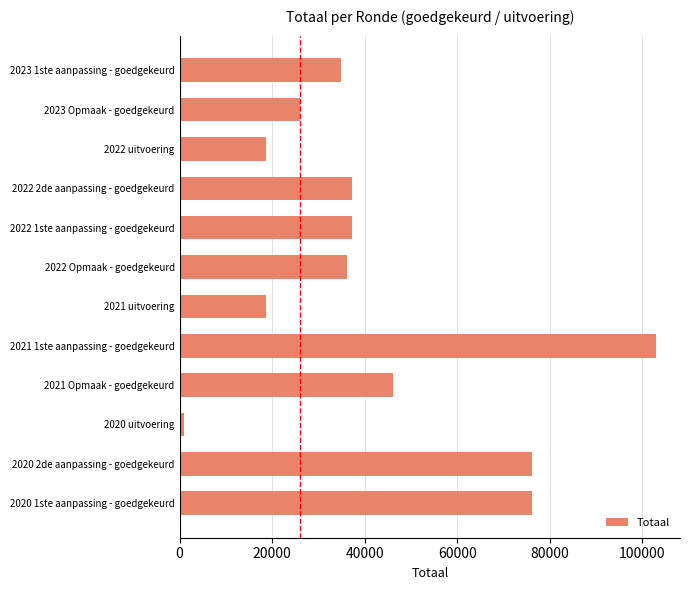

What is the change in value from 2022 1ste aanpassing - goedgekeurd to 2021 1ste aanpassing - goedgekeurd?

+65766